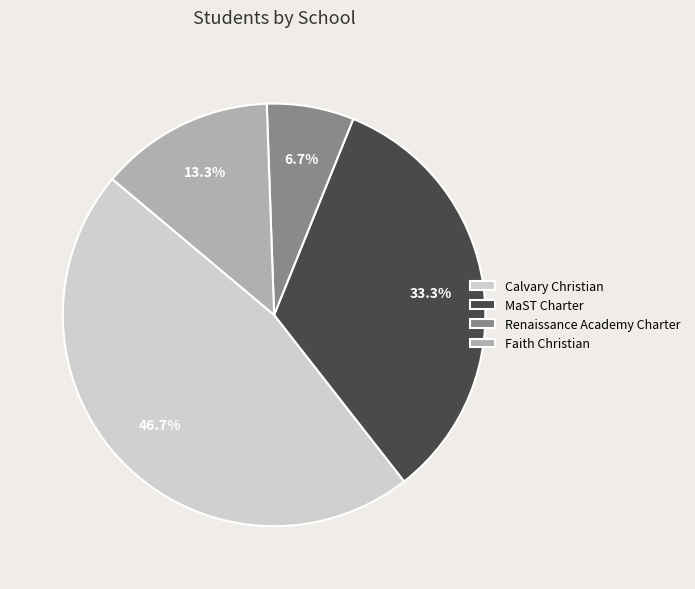

Do Faith Christian and Renaissance Academy Charter together represent more than half of the pie?

No